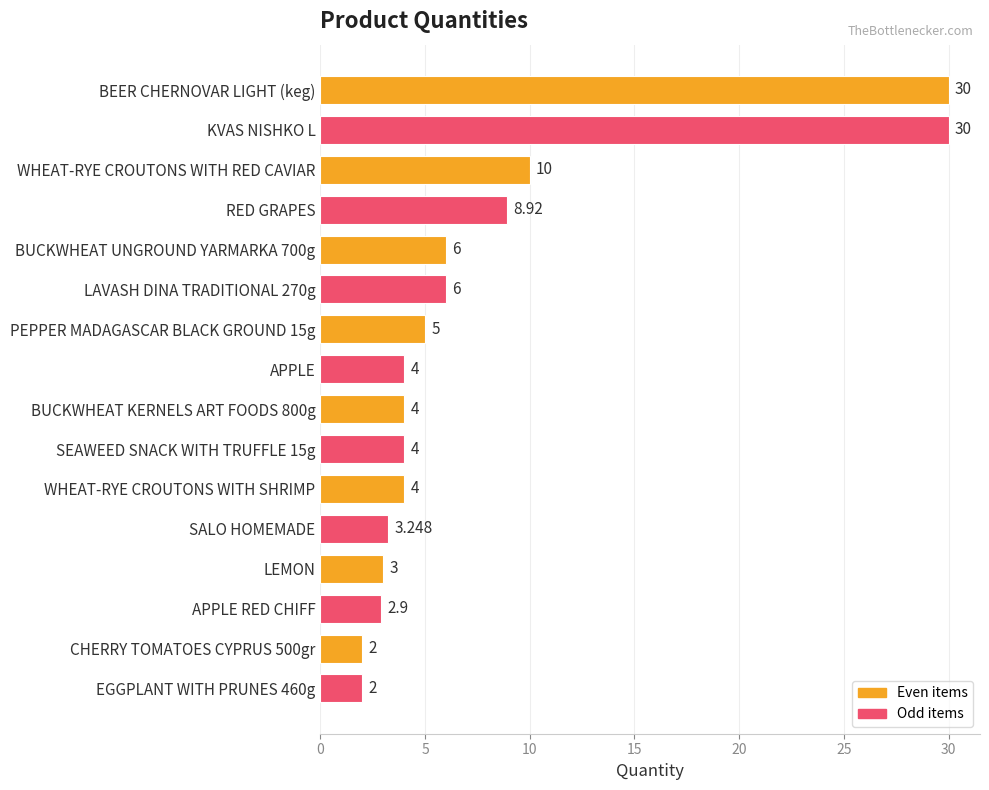

What is the label of the 3rd bar from the bottom?

APPLE RED CHIFF